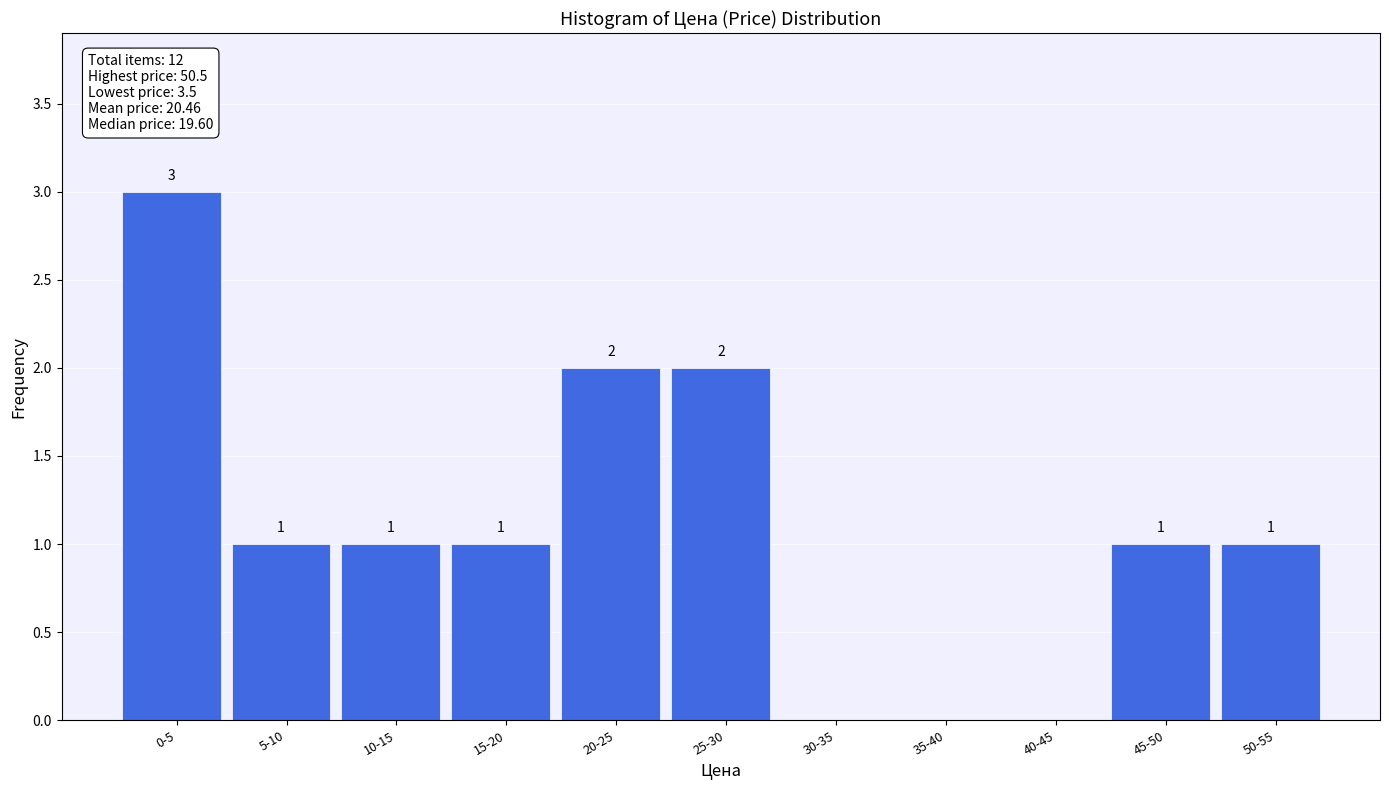

Reading left to right, what are all the values shown in this chart?

0-5=3	5-10=1	10-15=1	15-20=1	20-25=2	25-30=2	30-35=0	35-40=0	40-45=0	45-50=1	50-55=1